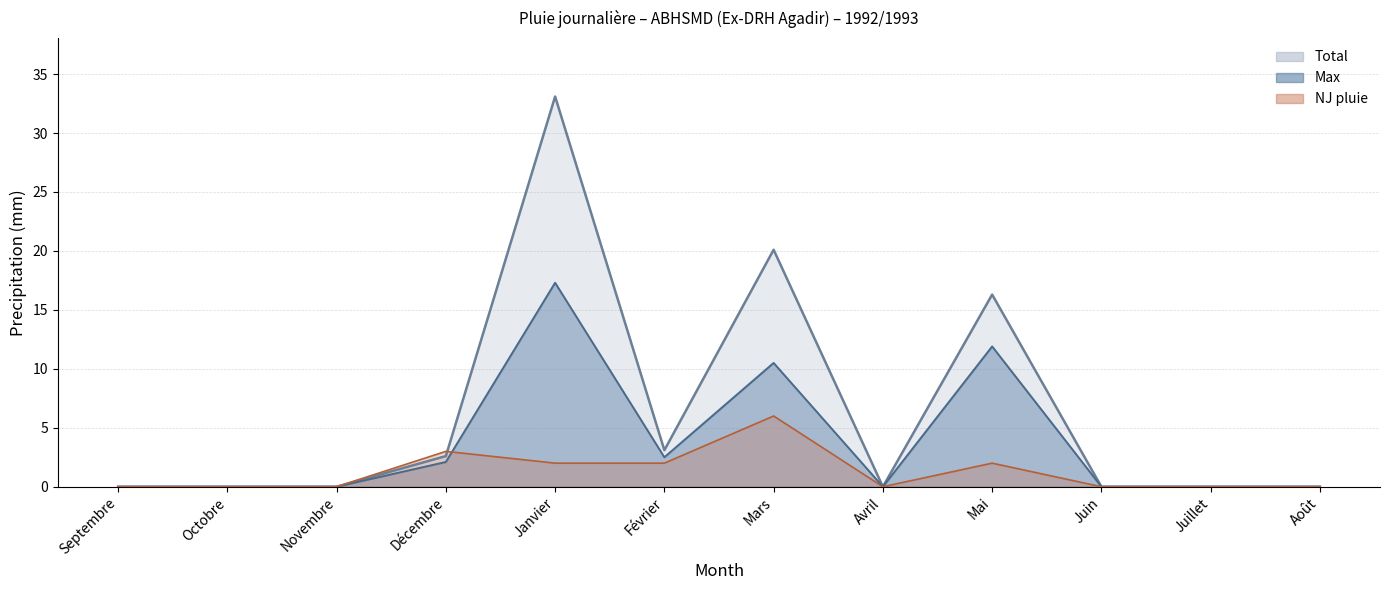

True or false: Total has more than 2 points higher than both neighbors.

True